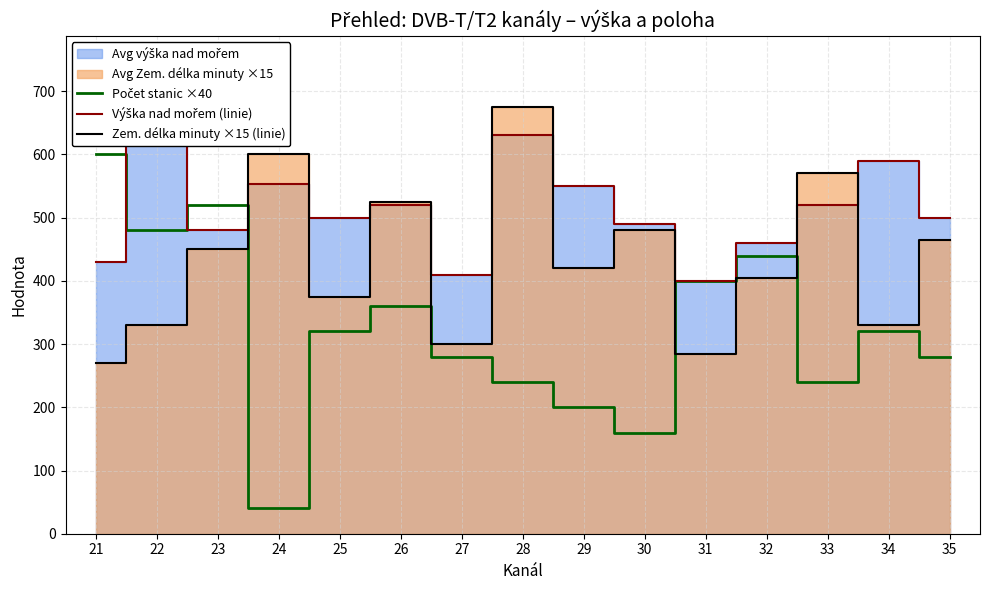

At which category does Počet stanic ×40 reach its first local peak?

23